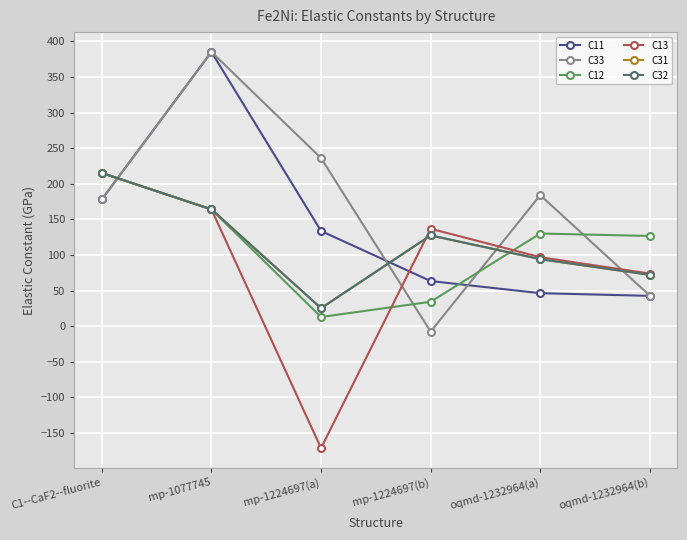

True or false: C32 has a value of 25.2 at mp-1224697(a).

True